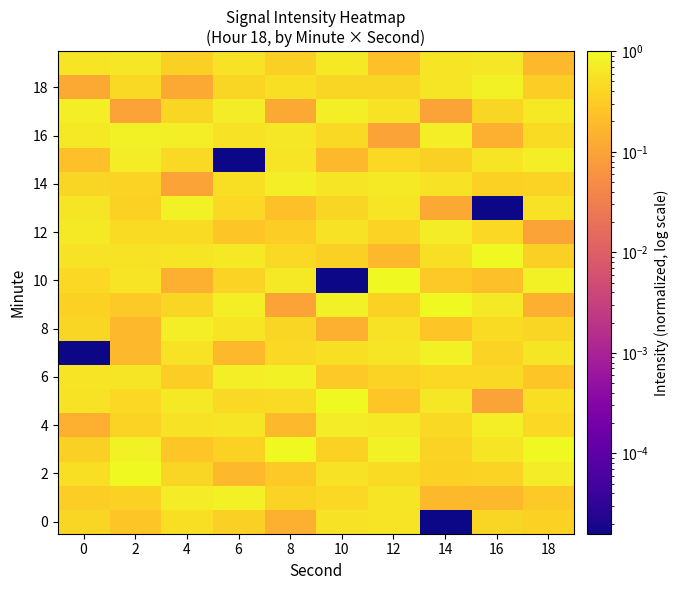

Which label corresponds to the smallest value in the chart?

14